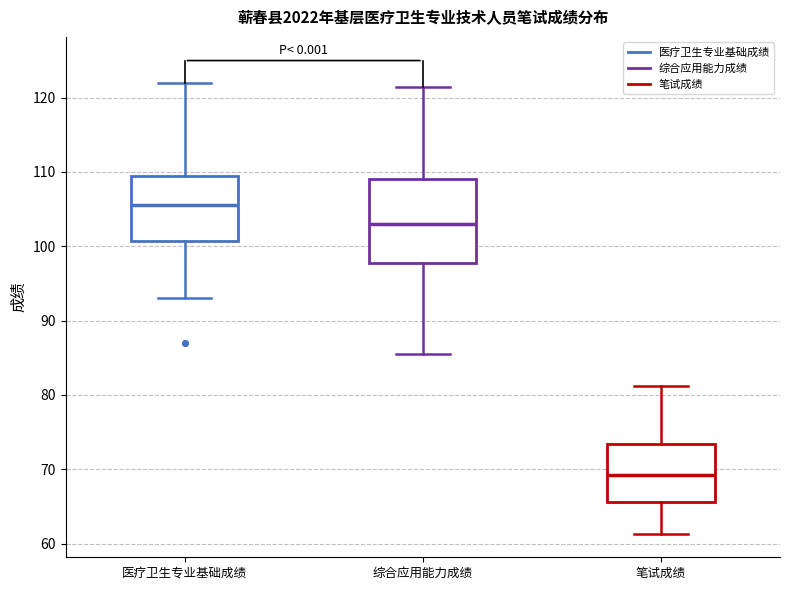

Comparing the boxes themselves (not the whiskers), which one is the tallest?

综合应用能力成绩